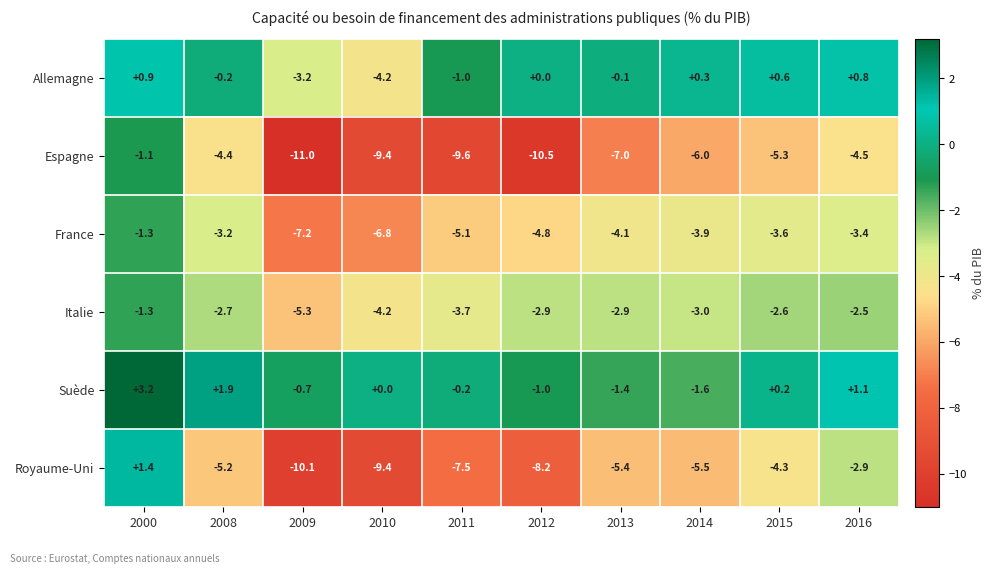

What is the difference between the maximum and second lowest values in the Allemagne series?

4.1